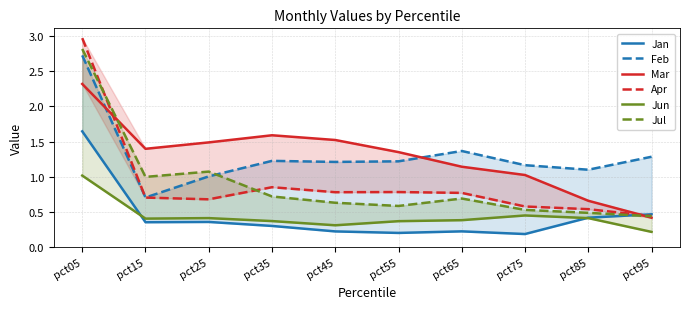

What is the average value of the Feb series?

1.3